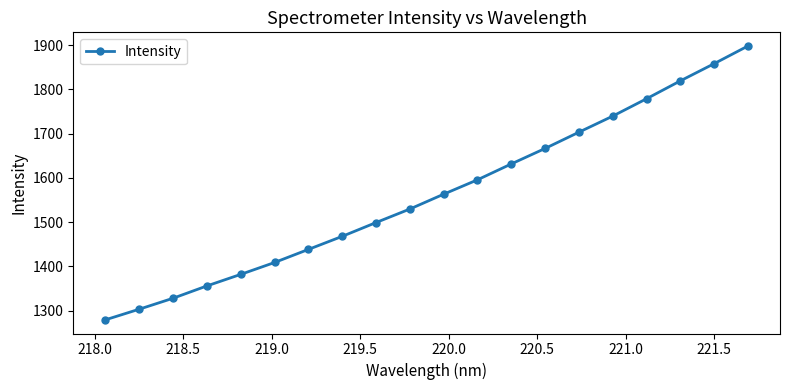

What is the value of the 3rd point from the left?

1328.1